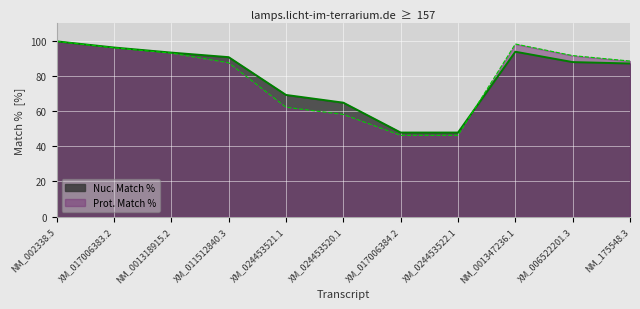

What is the label of the 2nd point from the right?

XM_006522201.3